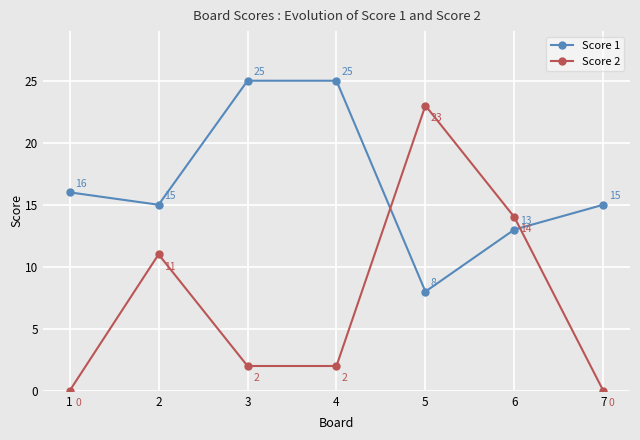

The value of Score 1 at 5 is 8. True or false?

True